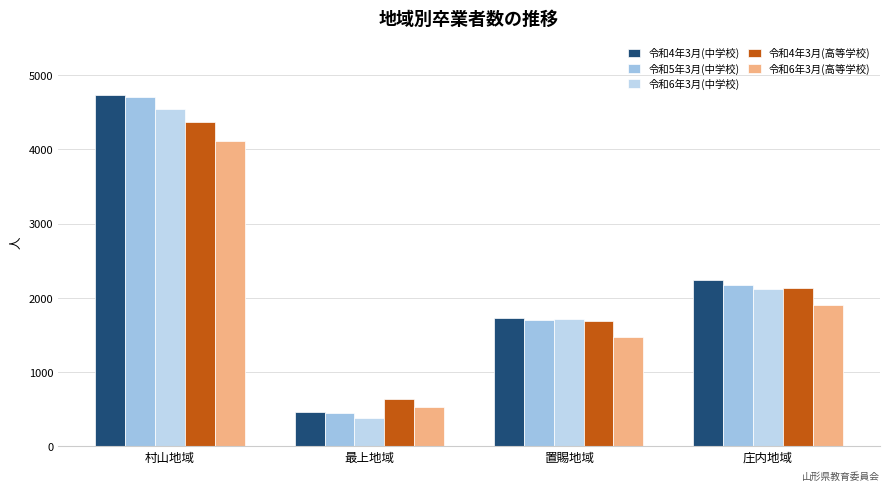

Reading left to right, what are all the values shown in this chart?

令和4年3月(中学校): 村山地域=4736	最上地域=456	置賜地域=1732	庄内地域=2240
令和5年3月(中学校): 村山地域=4699	最上地域=445	置賜地域=1708	庄内地域=2173
令和6年3月(中学校): 村山地域=4540	最上地域=386	置賜地域=1716	庄内地域=2126
令和4年3月(高等学校): 村山地域=4364	最上地域=639	置賜地域=1688	庄内地域=2131
令和6年3月(高等学校): 村山地域=4116	最上地域=533	置賜地域=1472	庄内地域=1907